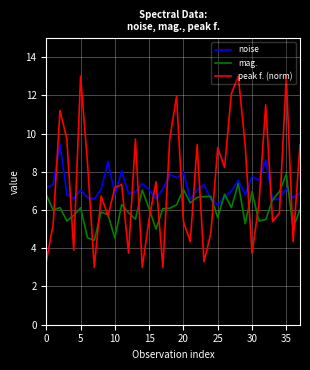

Rank the series by their maximum value, from highest to lowest.

peak f. (norm), noise, mag.